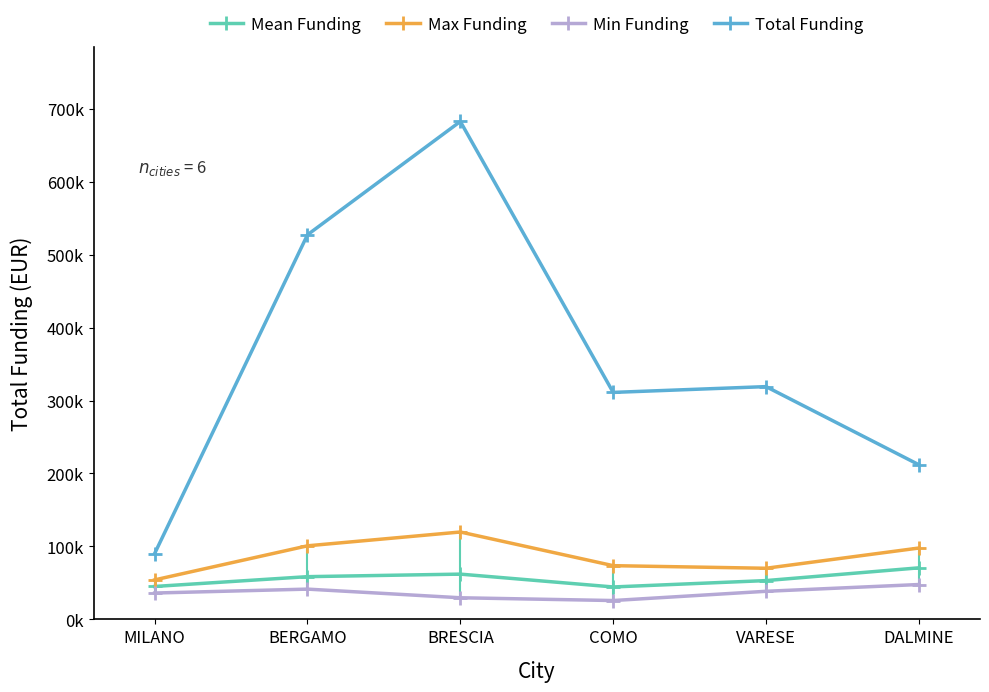

True or false: Max Funding and Total Funding cross at least once.

False